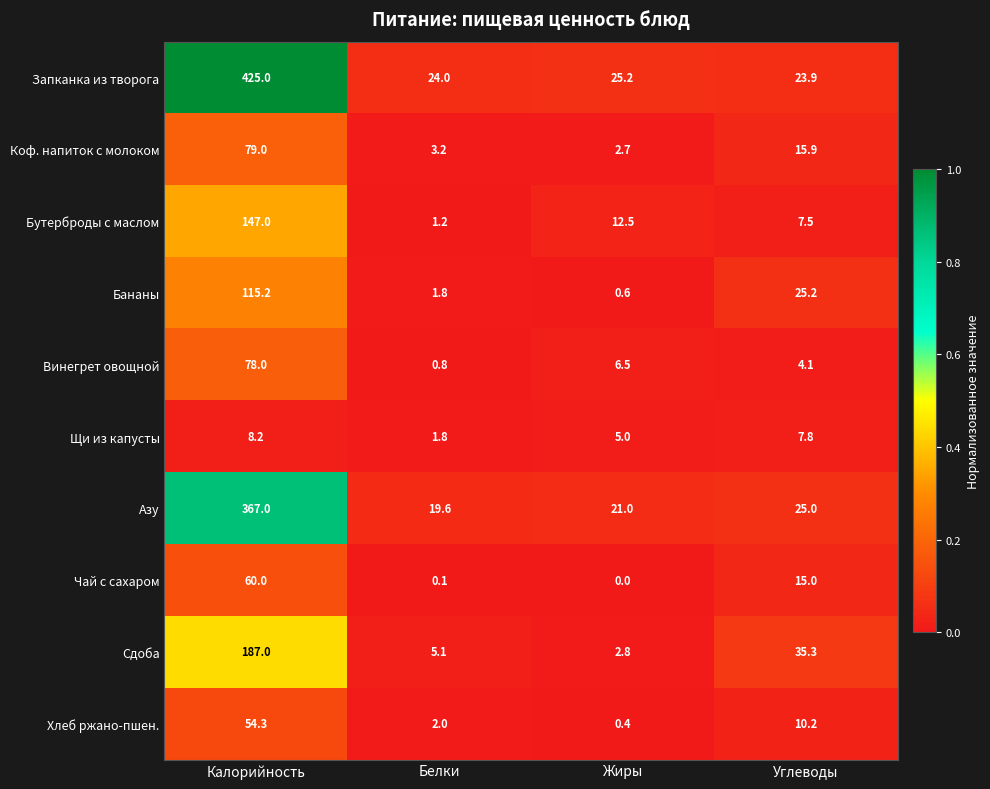

At which category does the chart reach its minimum across all series?

Жиры